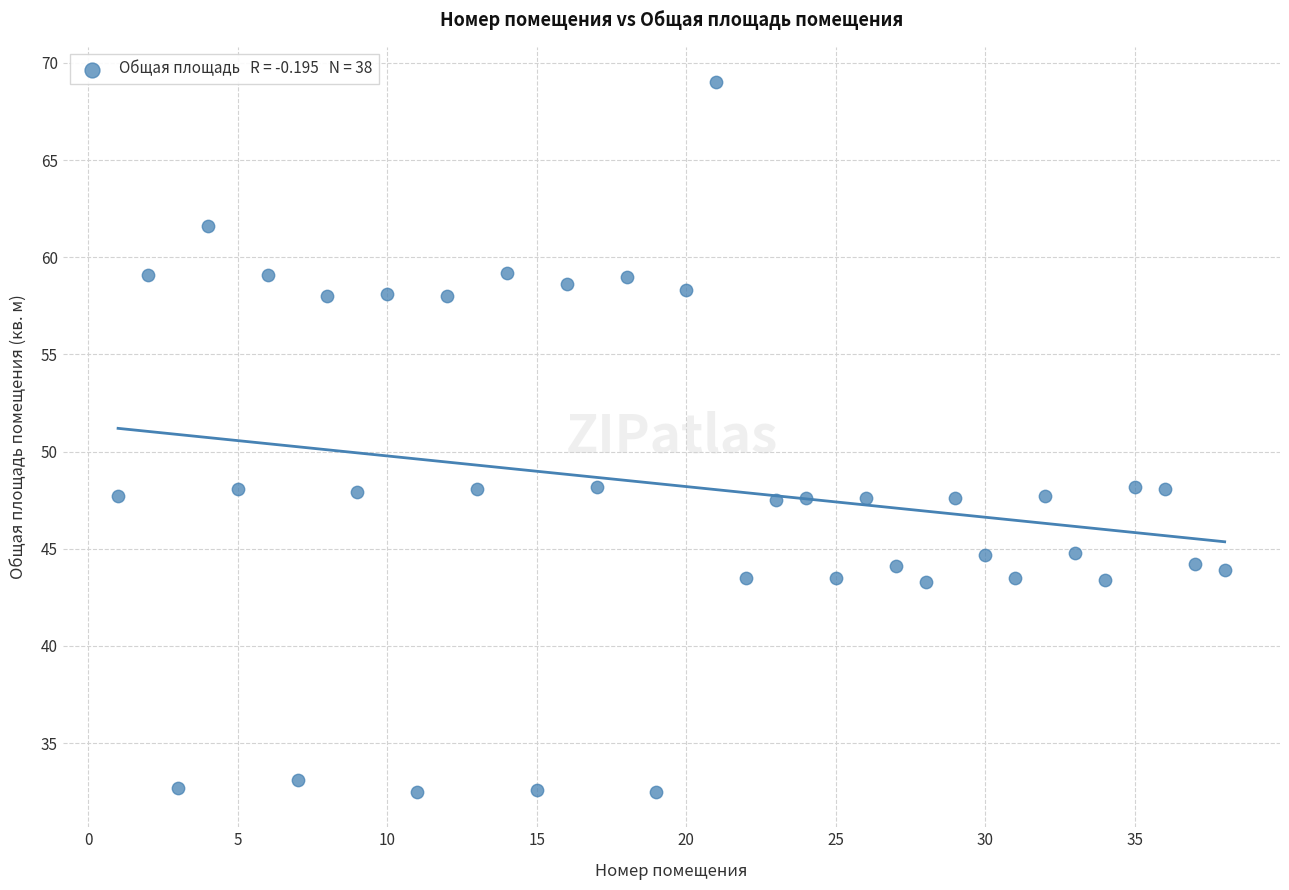

What is the range of X values (max minus min)?

37.0